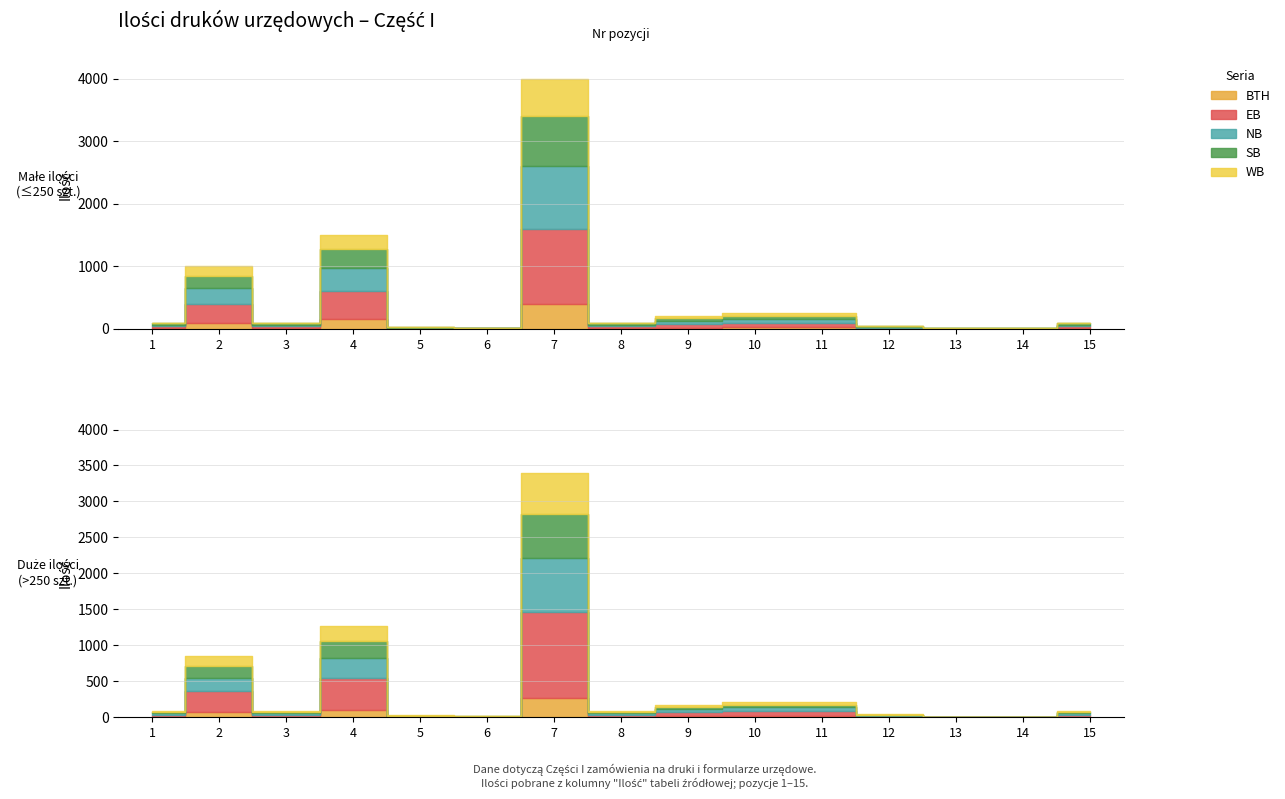

What is the approximate value of Quantity x100 at 12?

0.5